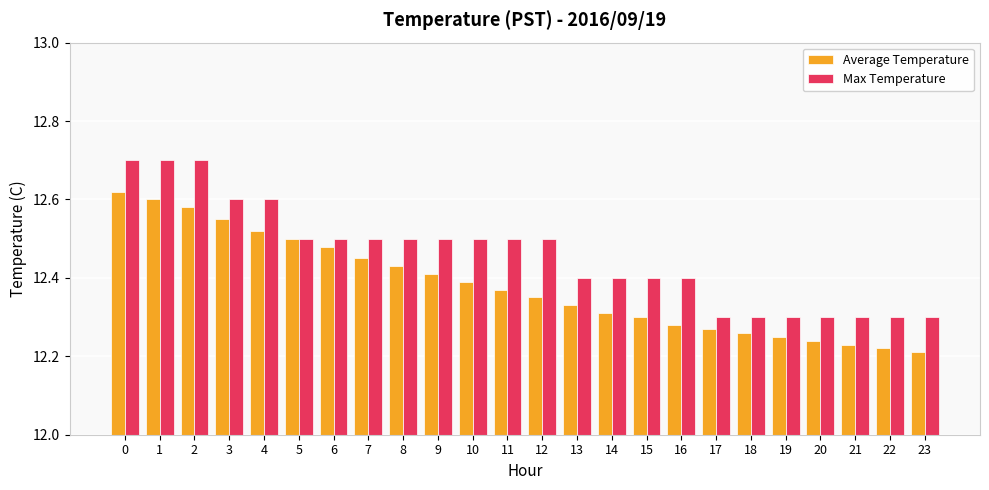

Rank the series by their maximum value, from lowest to highest.

Average Temperature, Max Temperature